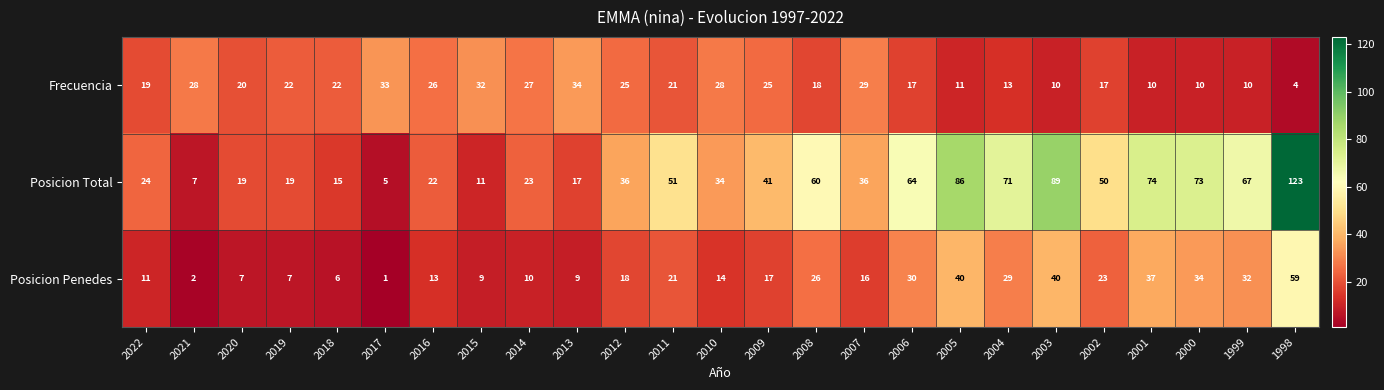

Which series has the largest total across all categories?

Posicion Total